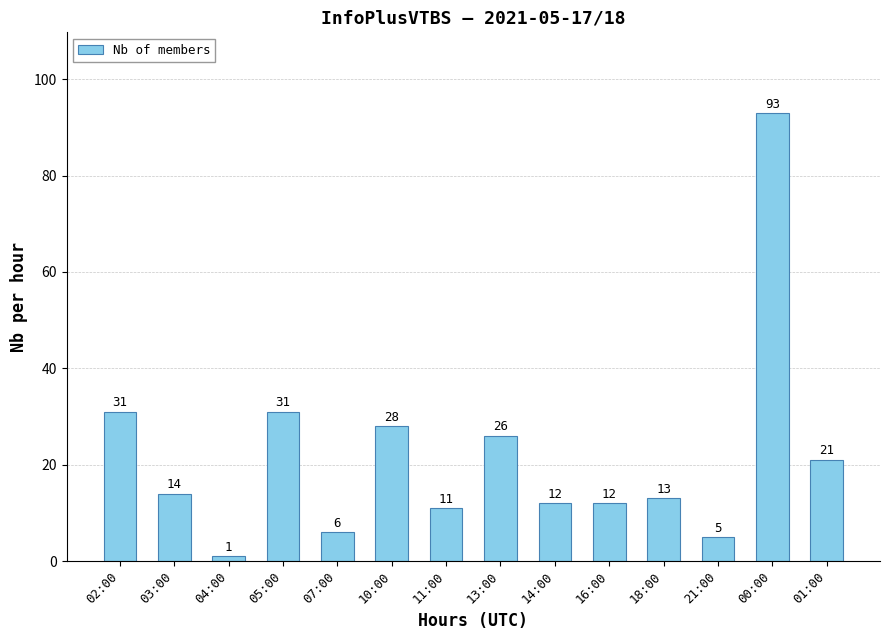

Reading left to right, extract all data points from this chart.

02:00=31	03:00=14	04:00=1	05:00=31	07:00=6	10:00=28	11:00=11	13:00=26	14:00=12	16:00=12	18:00=13	21:00=5	00:00=93	01:00=21